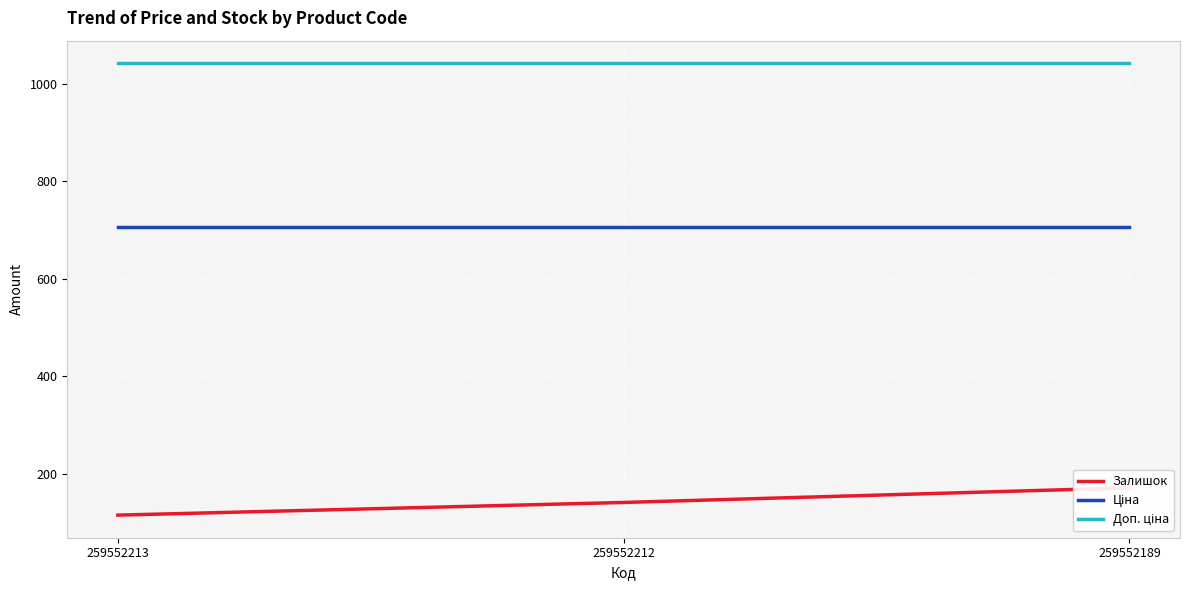

List the series in order of their overall mean, highest first.

Доп. ціна, Ціна, Залишок